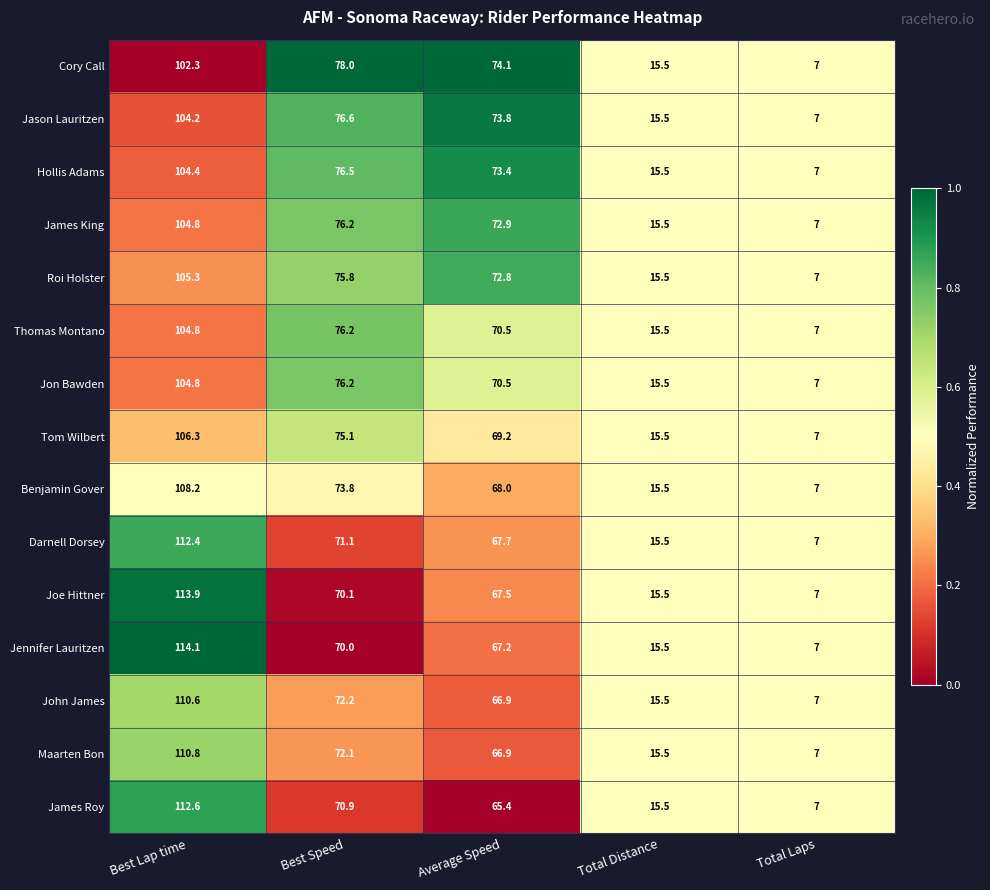

What is the total value across all series at Best Lap time?

1619.5